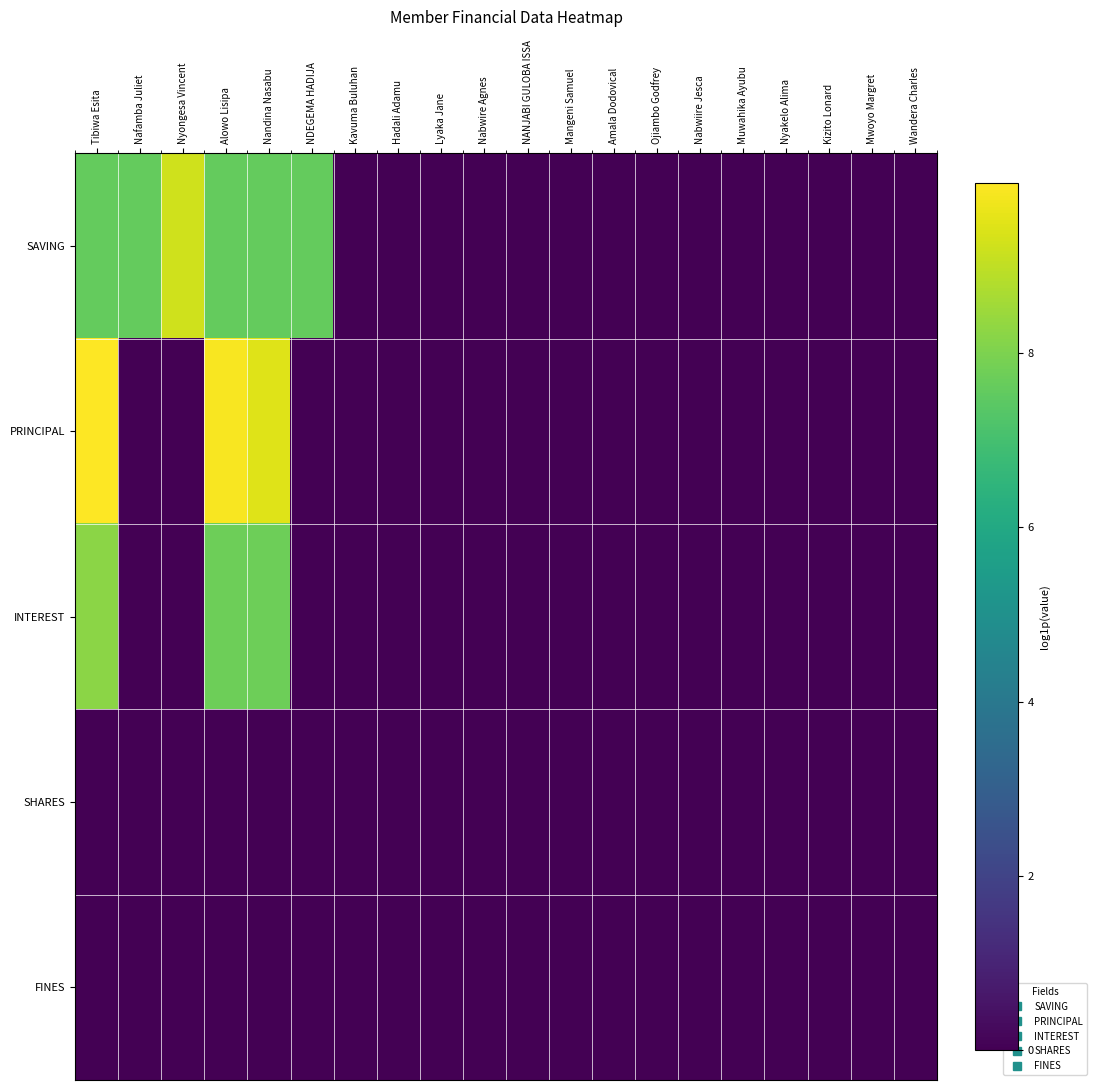

Which series changed the most between Alowo Lisipa and Hadali Adamu?

PRINCIPAL